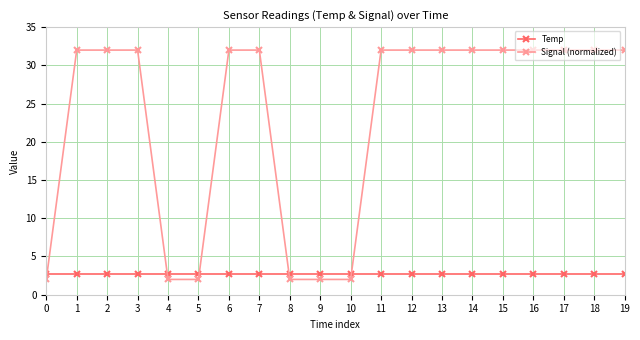

Where do Signal (normalized) and Temp first cross each other?

0 and 1